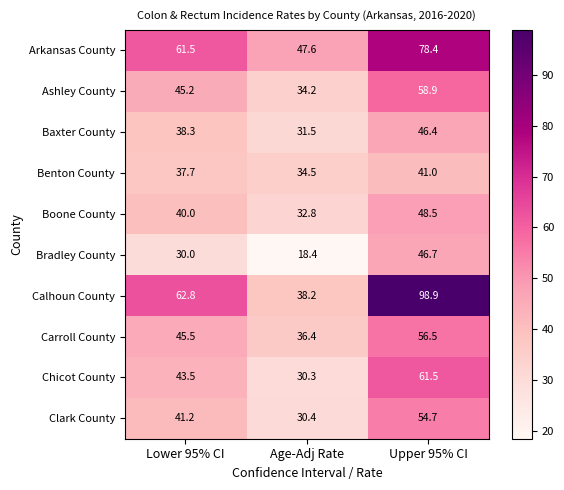

What value does the Boone County series have at Upper 95% CI?

48.5